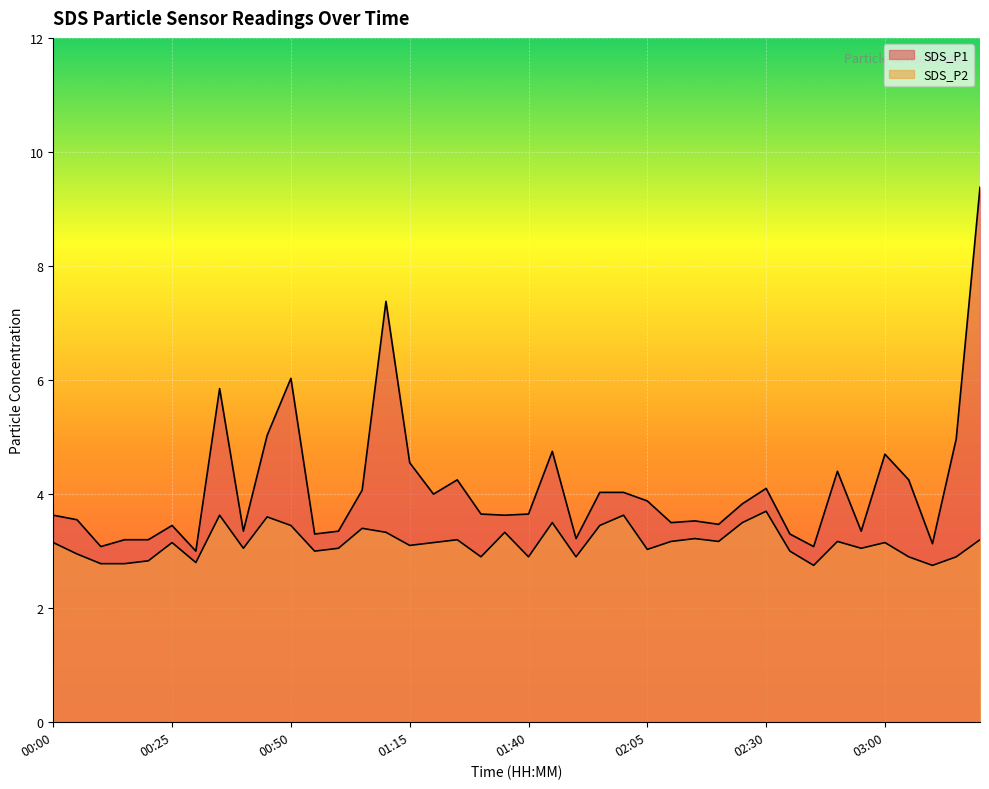

True or false: SDS_P1 has more than 0 interior local peaks.

True